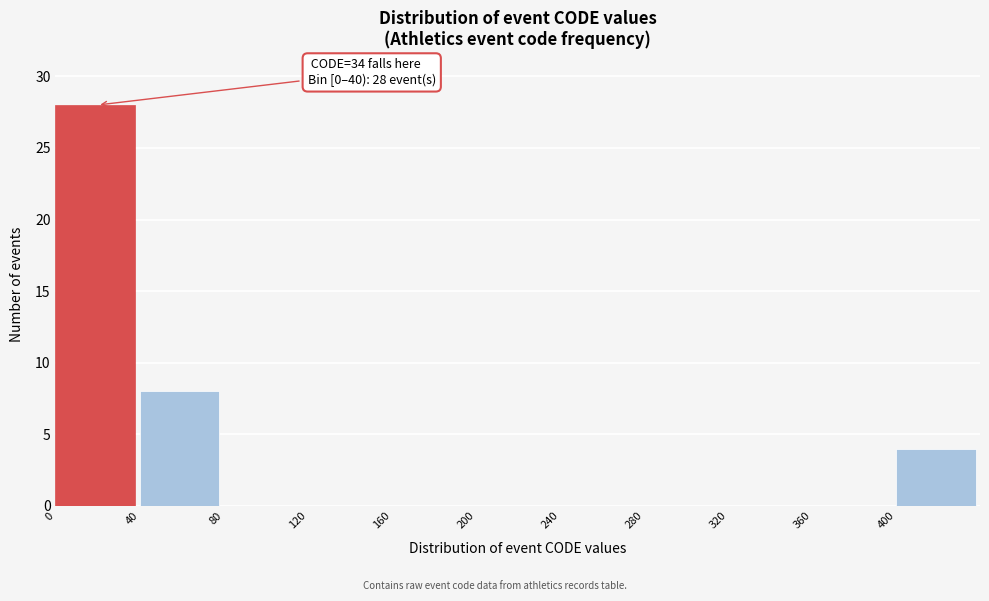

Which range on the x-axis has the tallest bar?

0 to 40